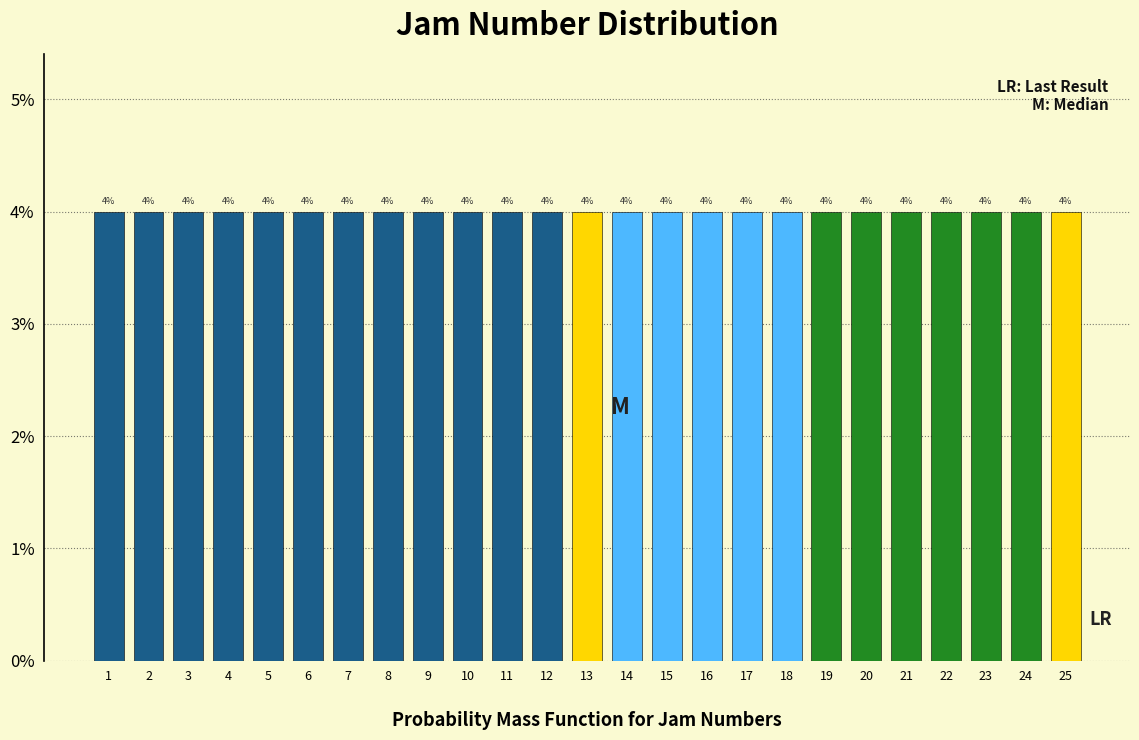

How tall is the bar that spans 9.5 to 10.5 on the x-axis?

4